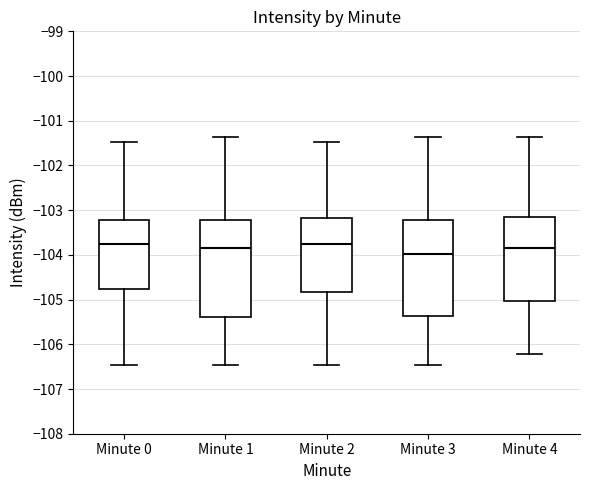

Where is the lower edge of the box for Minute 1 on the y-axis? The values are not printed on the chart, so give them approximately, as read against the axis.

-105.4